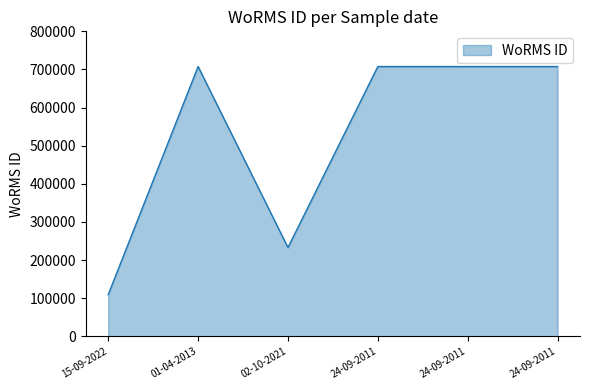

Reading right to left, extract all data points from this chart.

707630	707630	707630	232785	707630	109475